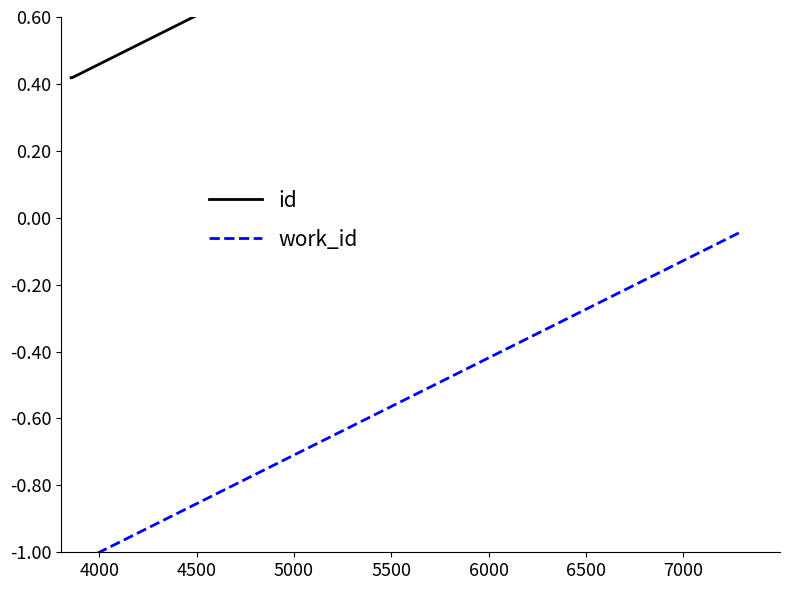

Which series has the largest range (max minus min)?

id